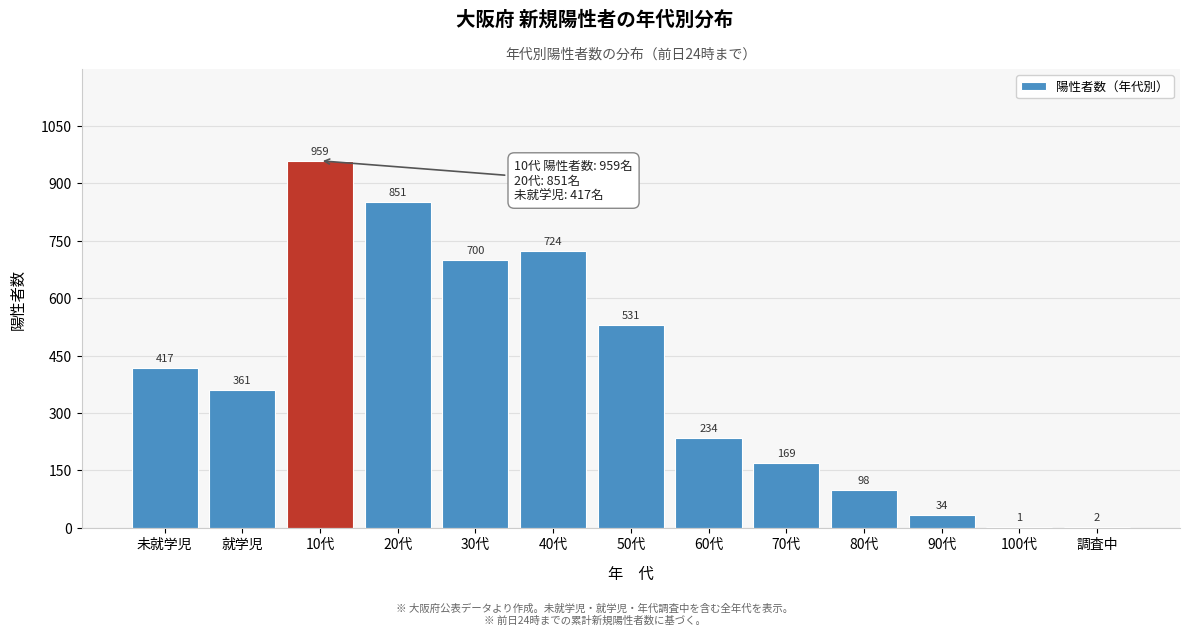

Reading right to left, transcribe all the data shown in this chart.

調査中=2	100代=1	90代=34	80代=98	70代=169	60代=234	50代=531	40代=724	30代=700	20代=851	10代=959	就学児=361	未就学児=417